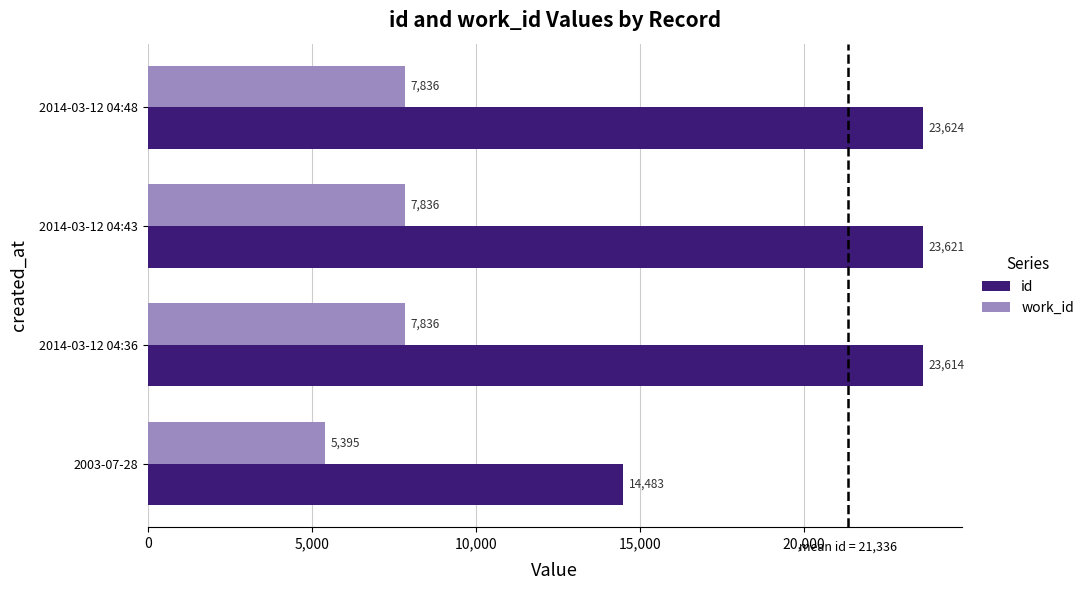

Is the value of work_id at 2014-03-12 04:36 greater than the value of id at 2014-03-12 04:48?

No